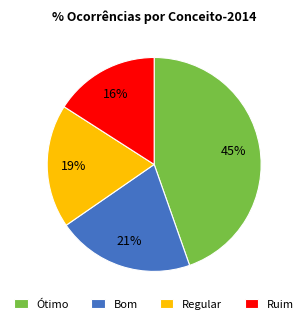

Do Regular and Bom together represent more than half of the pie?

No